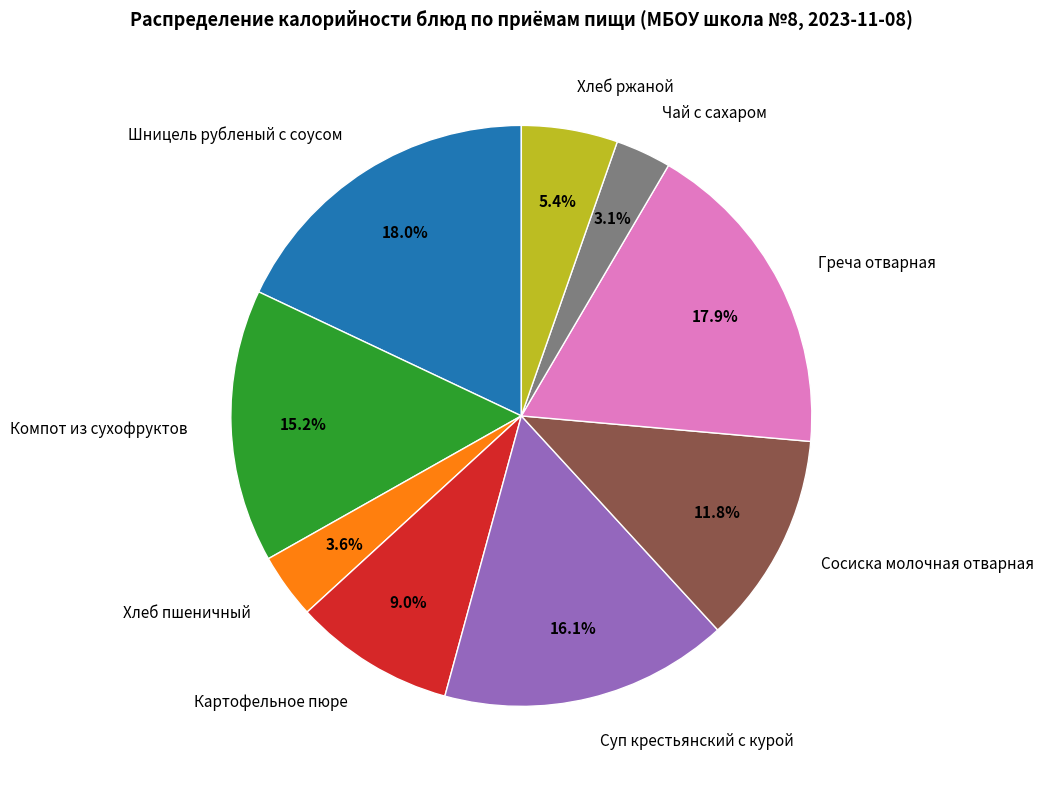

What is the total percentage of Хлеб пшеничный and Картофельное пюре?

12.6%